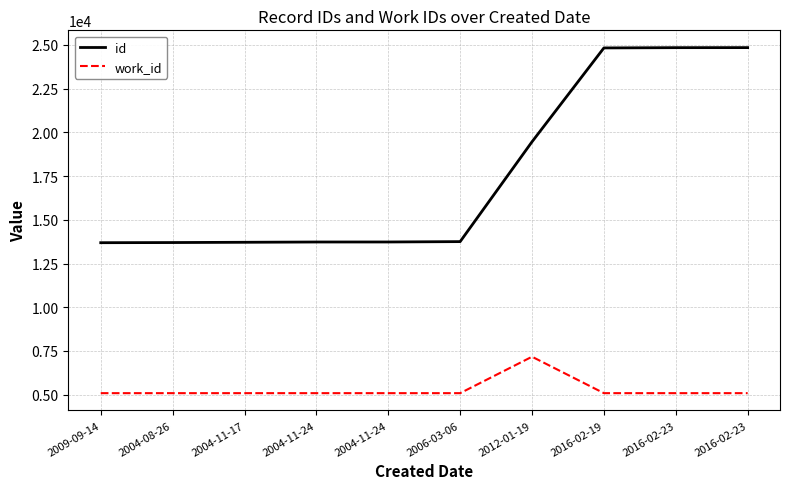

What is the label of the 10th point from the right?

2009-09-14